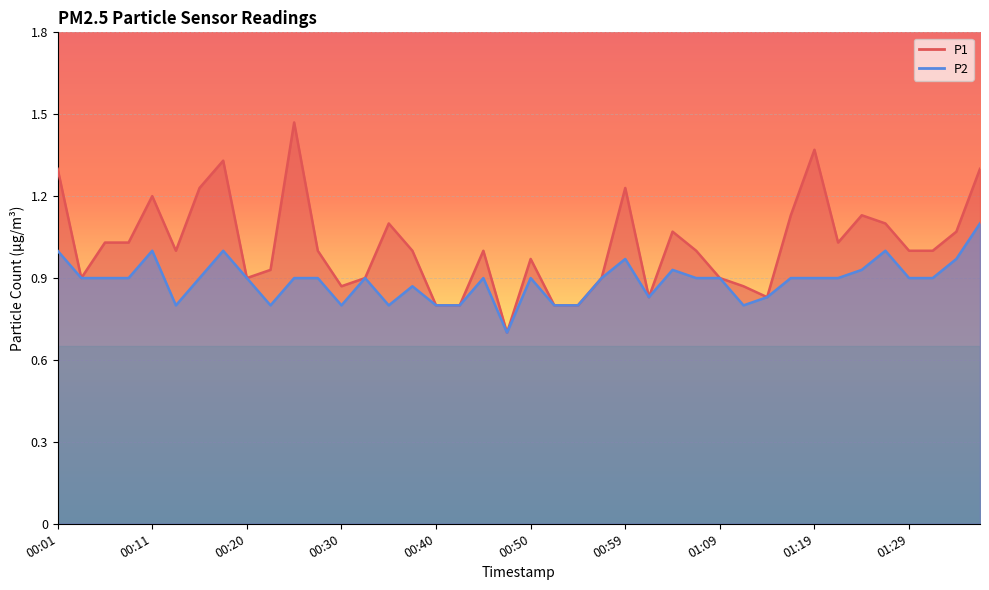

Which label corresponds to the smallest value in the chart?

00:47